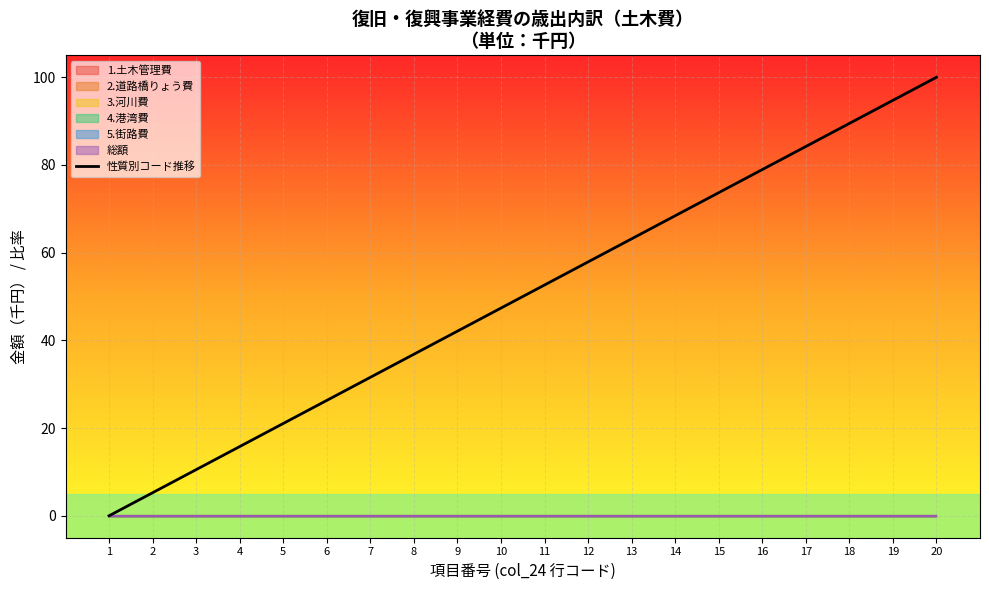

How many values exceed 52?

10